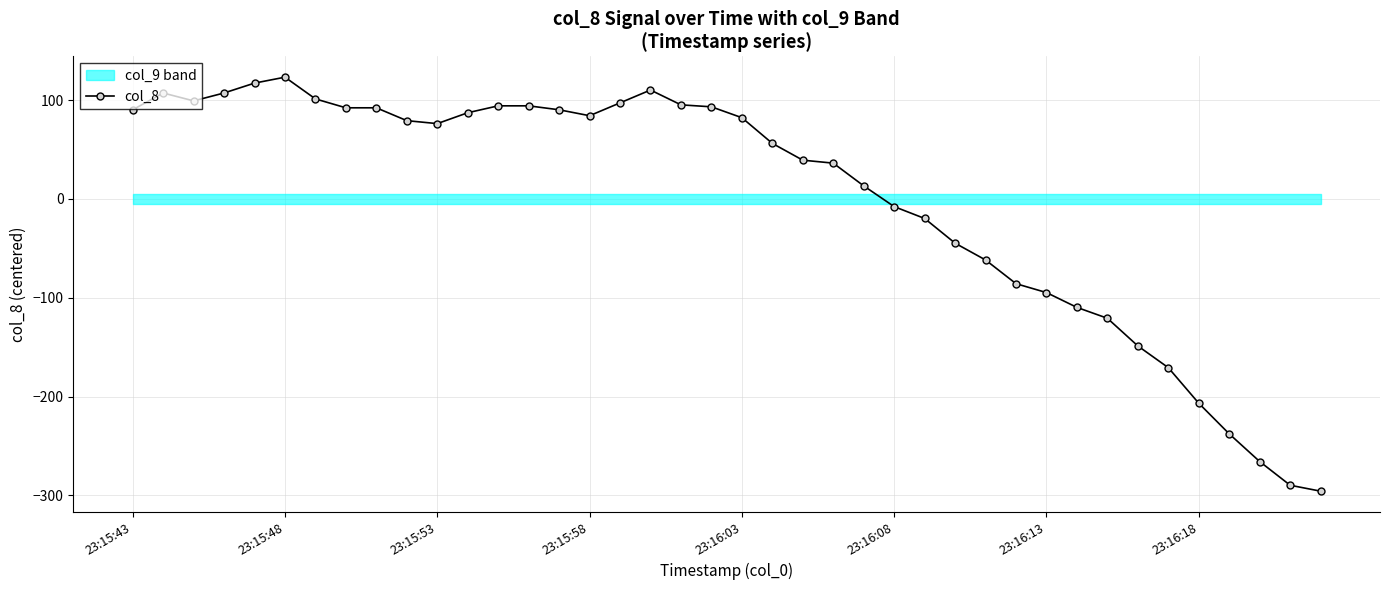

How many values in the col_8 series are below 79?

20